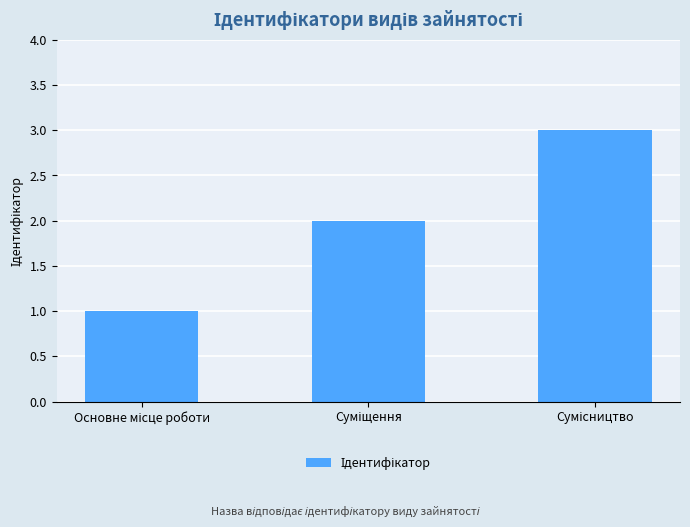

What is the maximum value shown in the chart?

3